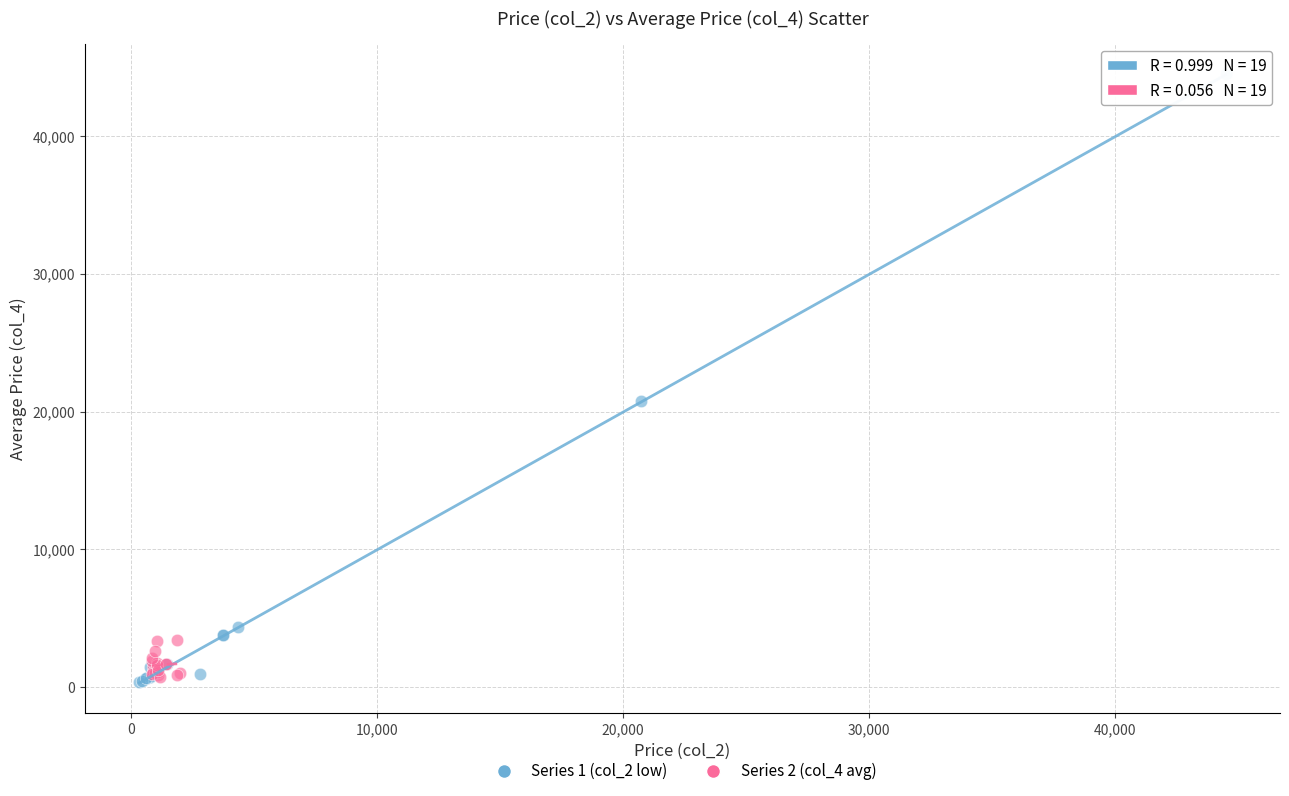

Which series contains the highest Y value?

Series 1 (col_2 low)